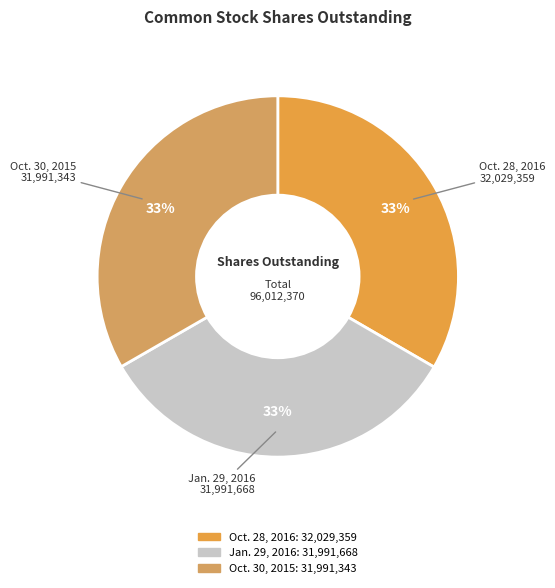

How many segments does this pie chart have?

3